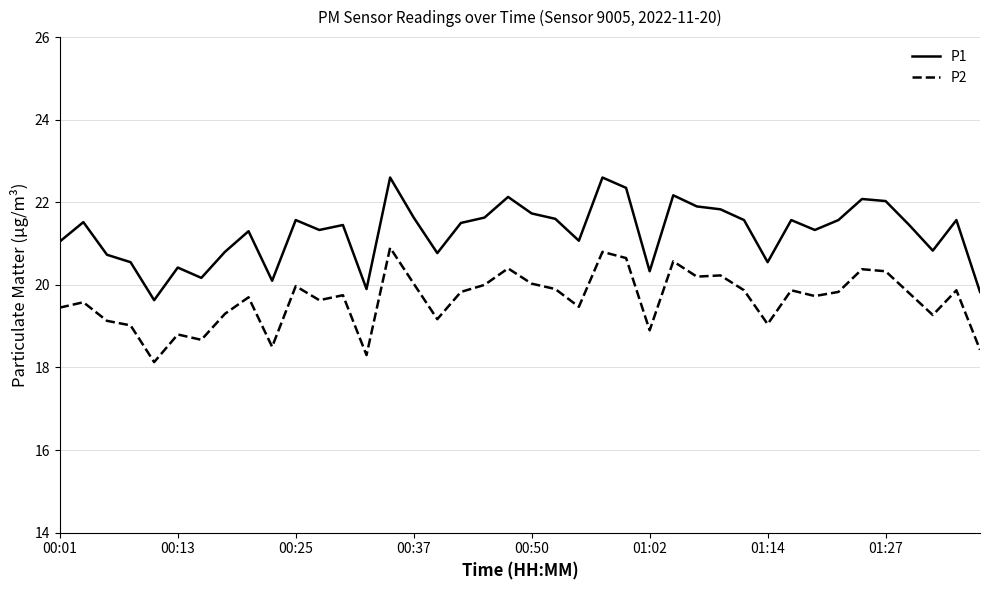

Which series has the widest spread of values?

P1